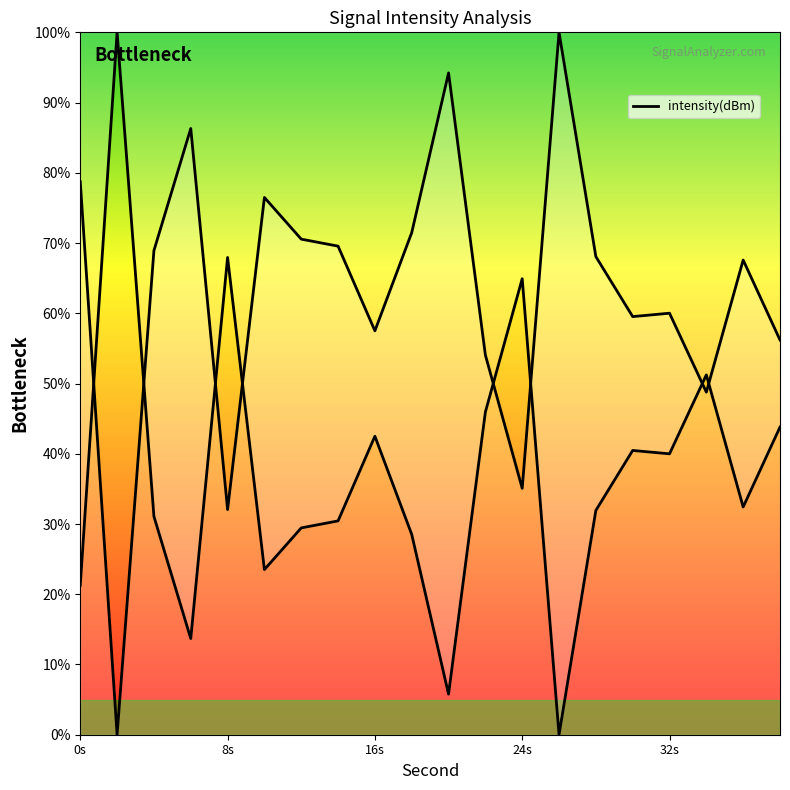

The value at 10 is 76.5. True or false?

True